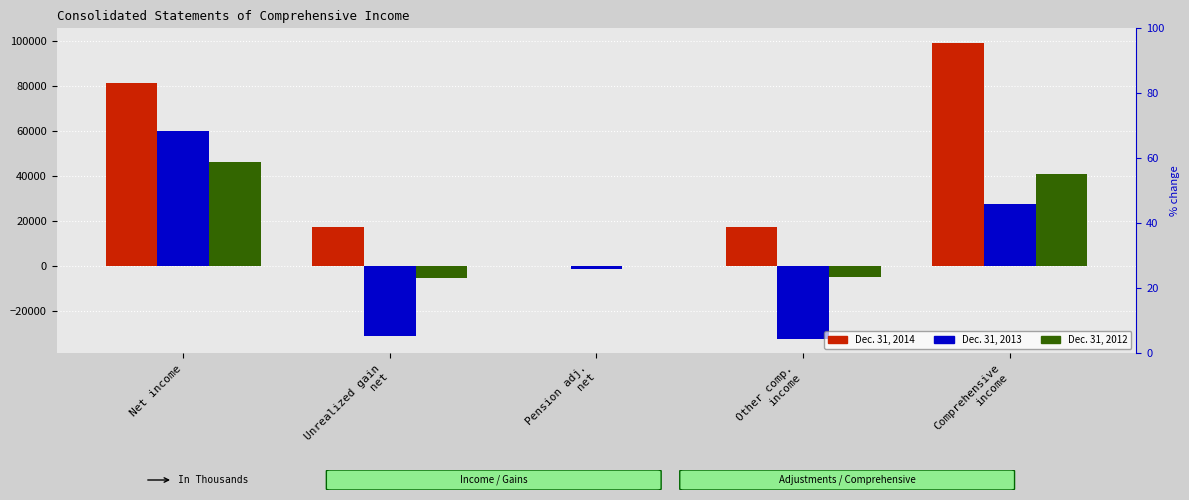

Between Net income and Pension adj.
net, which is larger?

Net income